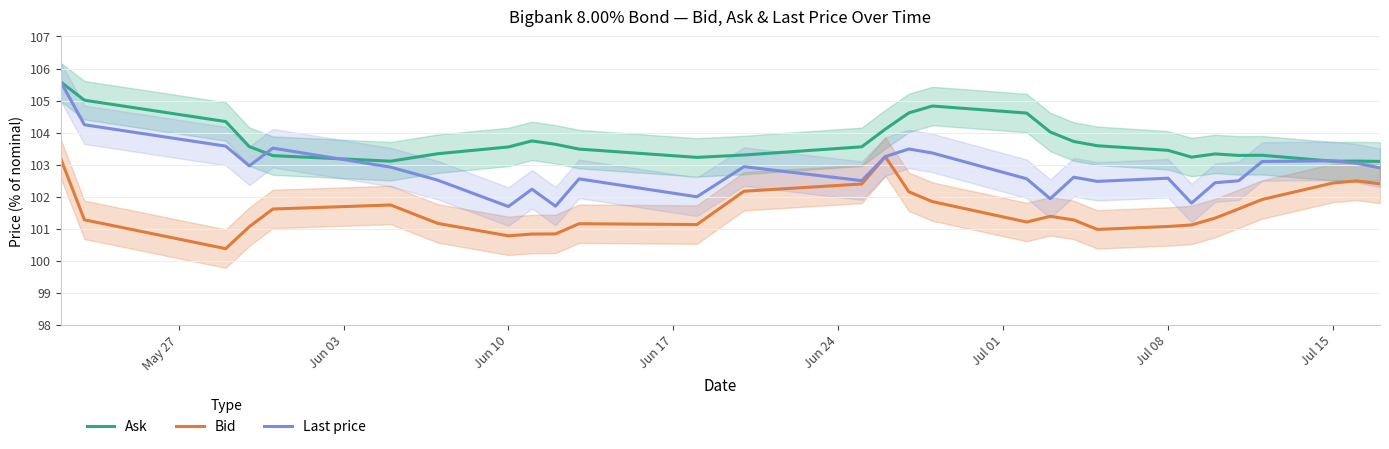

Is this an area chart (filled region under the line)?

No